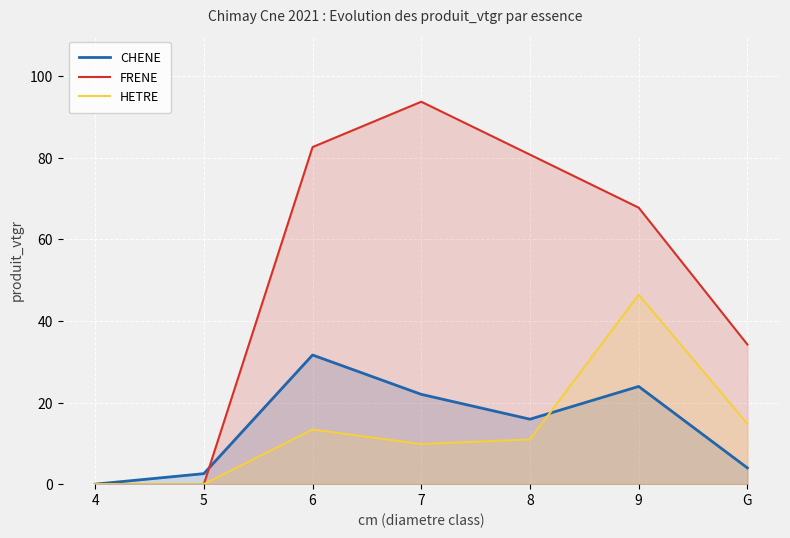

Rank the series by their maximum value, from highest to lowest.

FRENE, HETRE, CHENE